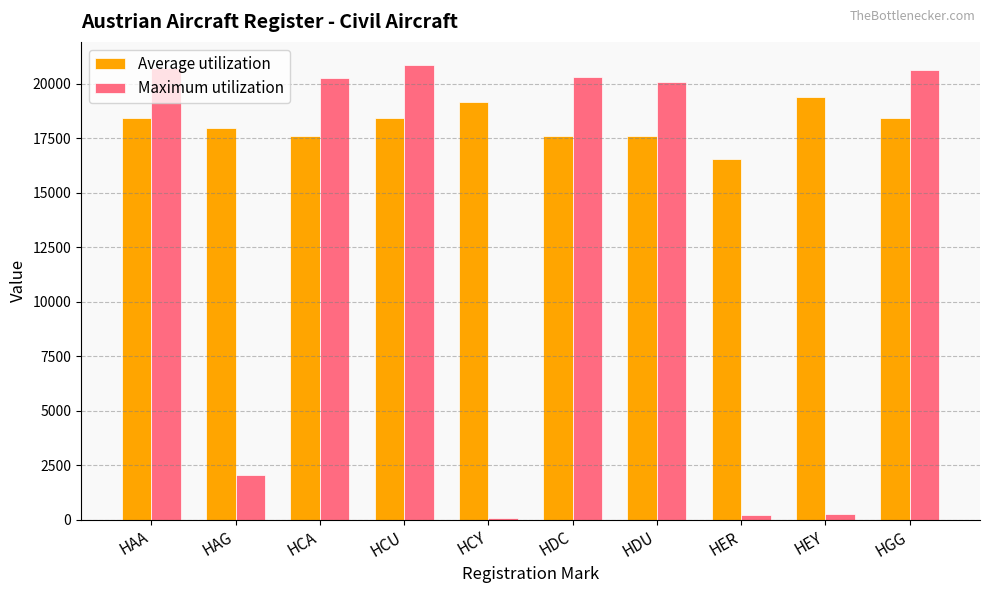

How many series are shown in this chart?

2